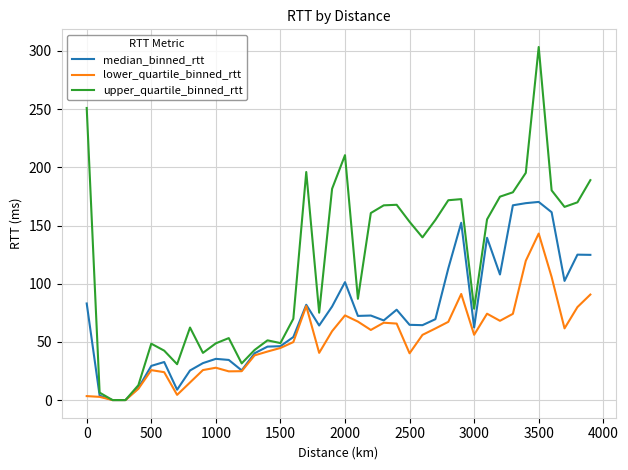

Which series has the largest range (max minus min)?

upper_quartile_binned_rtt